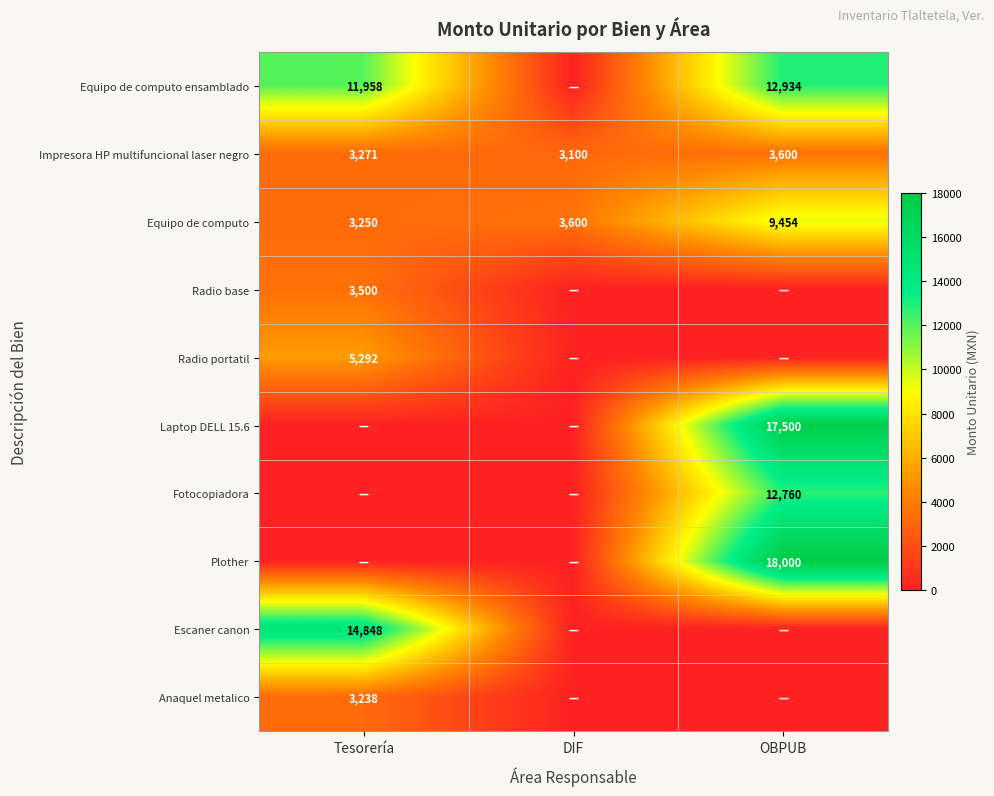

At which category is the sum across all series the highest?

OBPUB